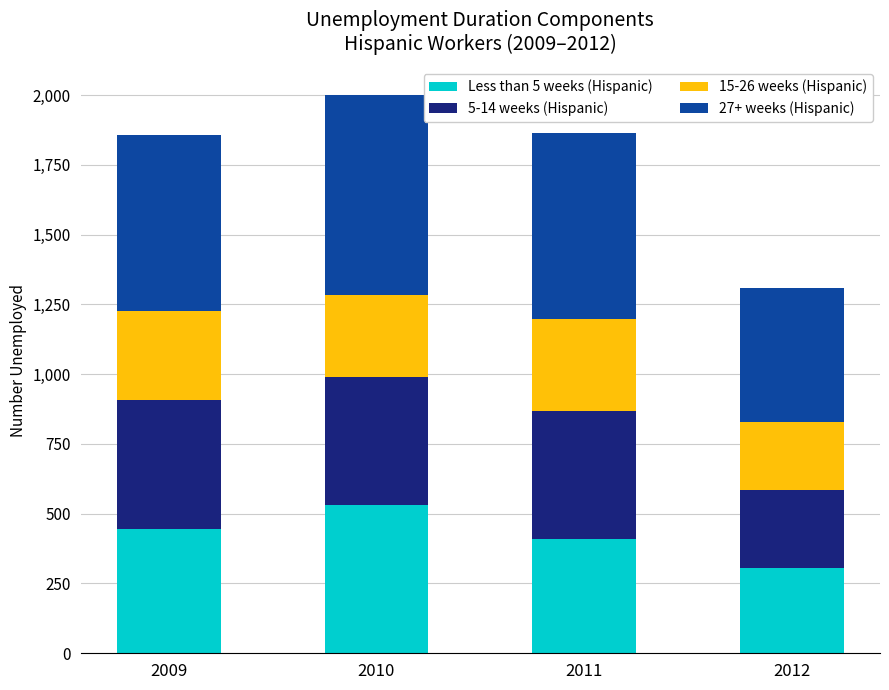

What is the total value across all series at 2010?

2000